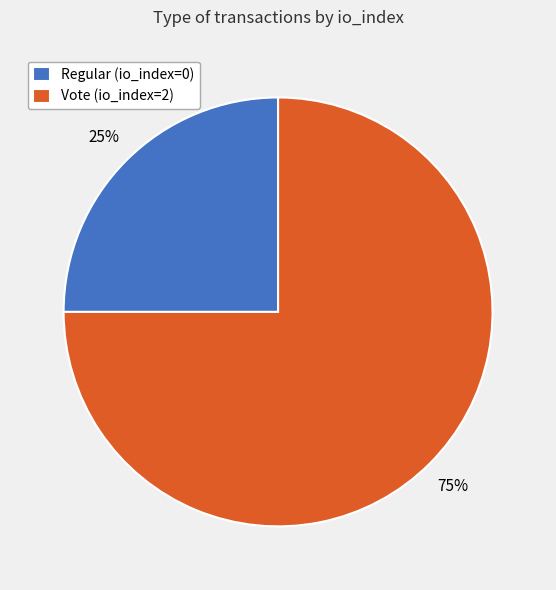

Is the sum of Regular (io_index=0) and Vote (io_index=2) greater than half?

Yes